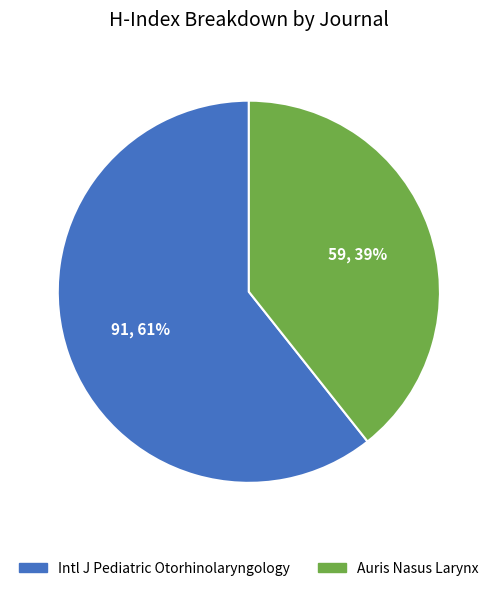

Is there any slice that represents more than half of the pie?

Yes